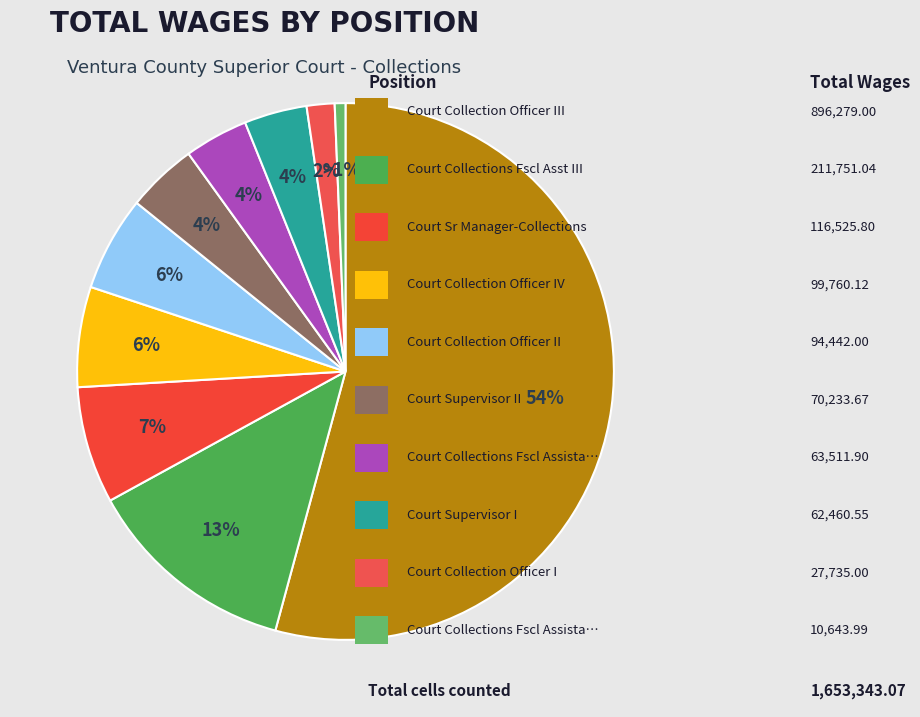

Count the number of slices in the pie.

10